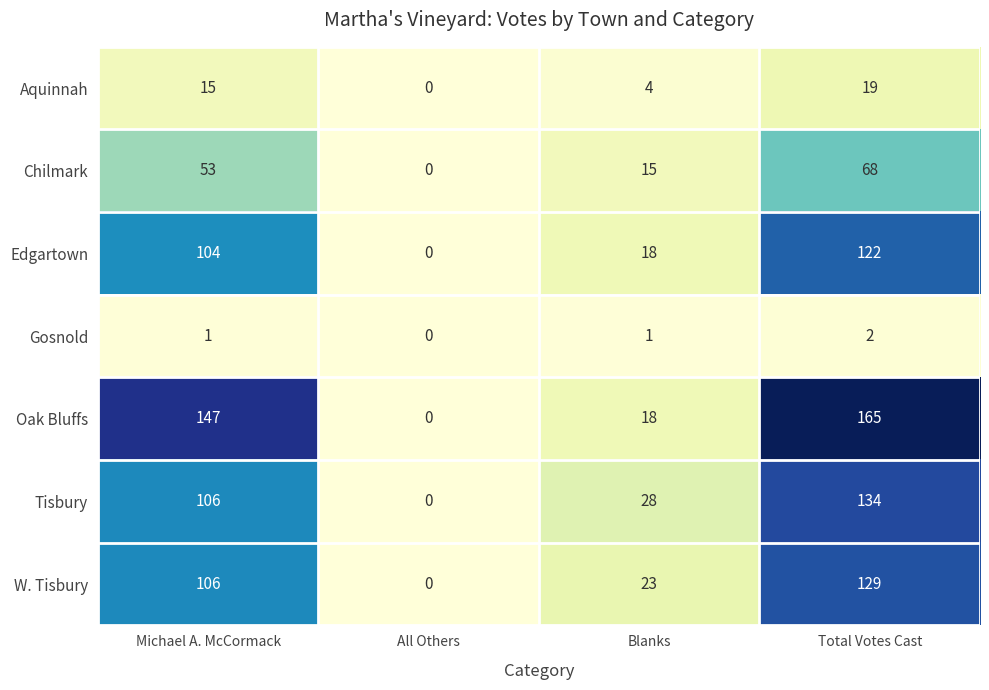

Which category has the lowest value in the Chilmark series?

All Others